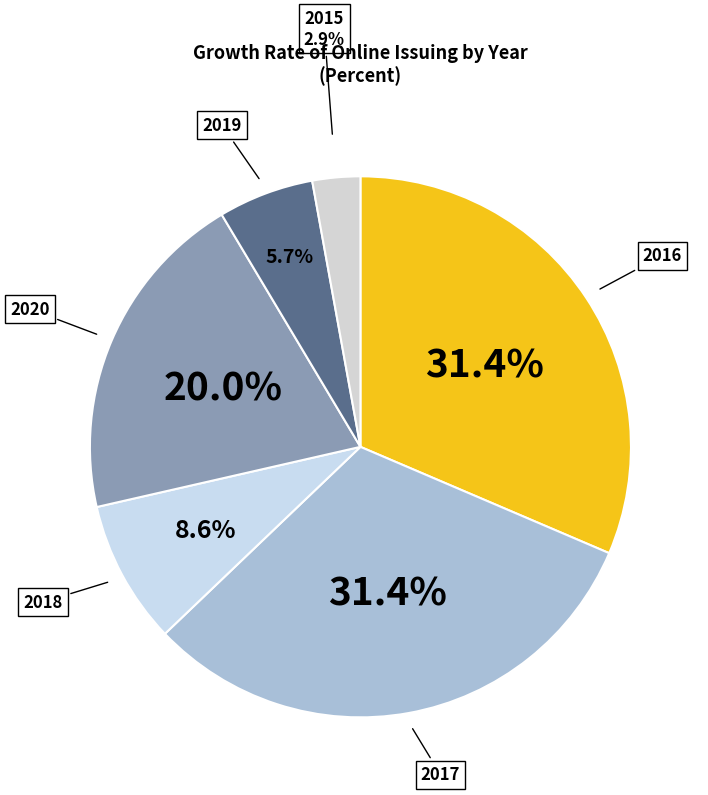

How many slices are in this pie chart?

6